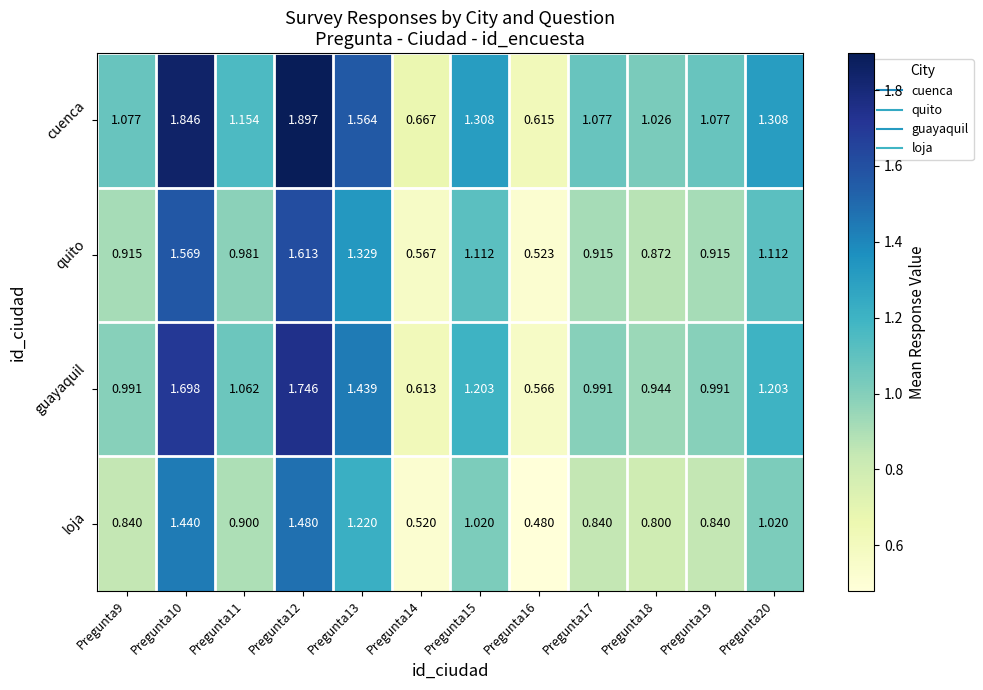

Rank the series by their average value, from lowest to highest.

loja, quito, guayaquil, cuenca